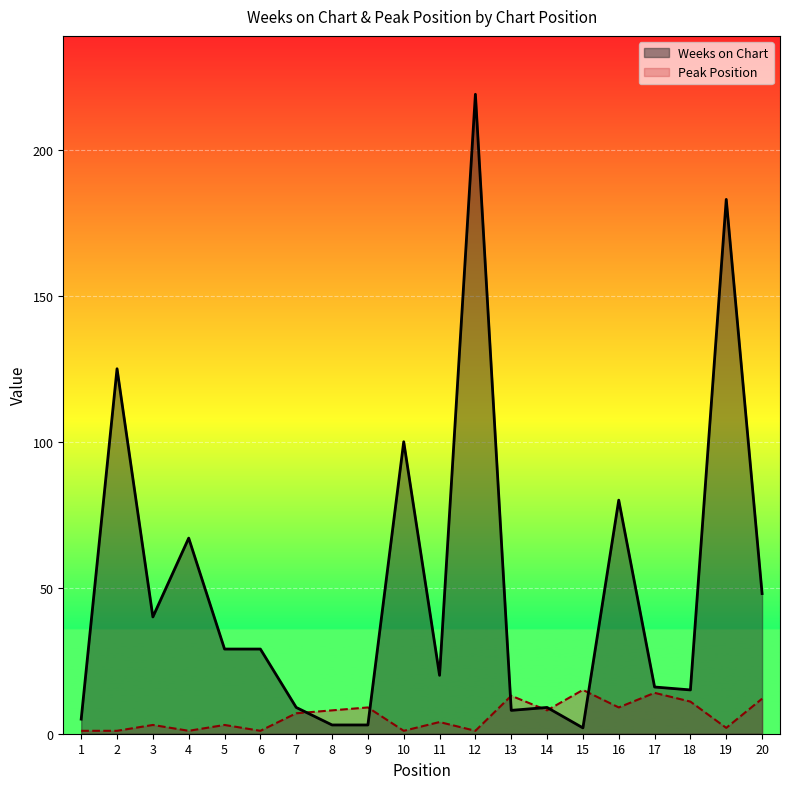

How many data points does each series have?

20